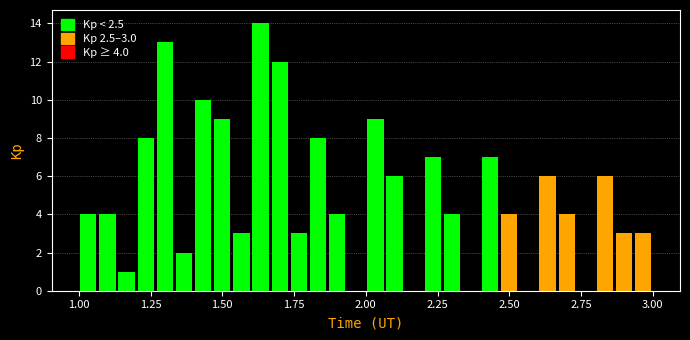

Read against the x-axis, roughly where is the centre of the tallest bar?

1.65